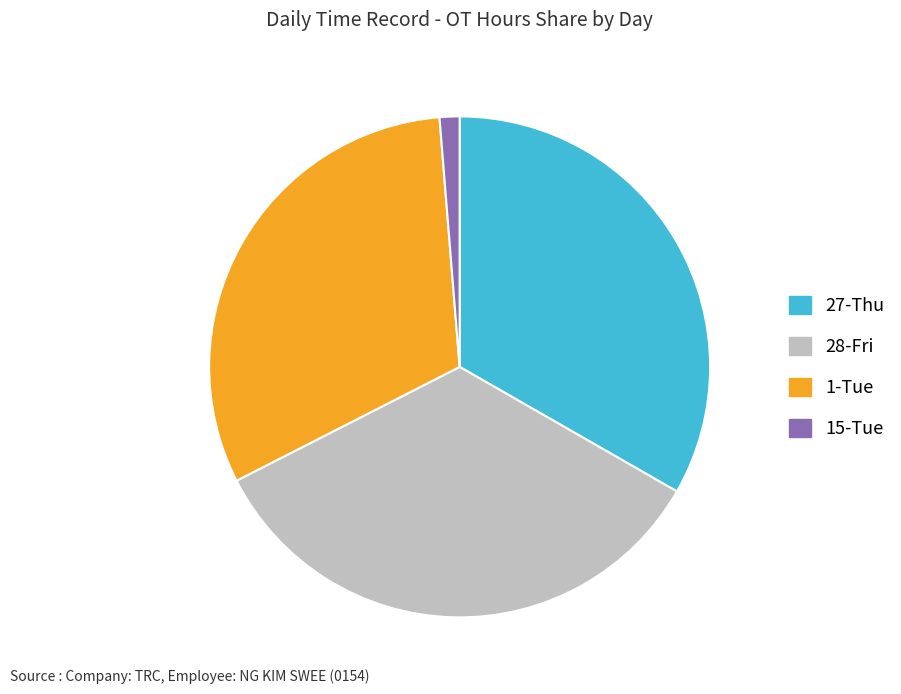

Count the number of slices in the pie.

4